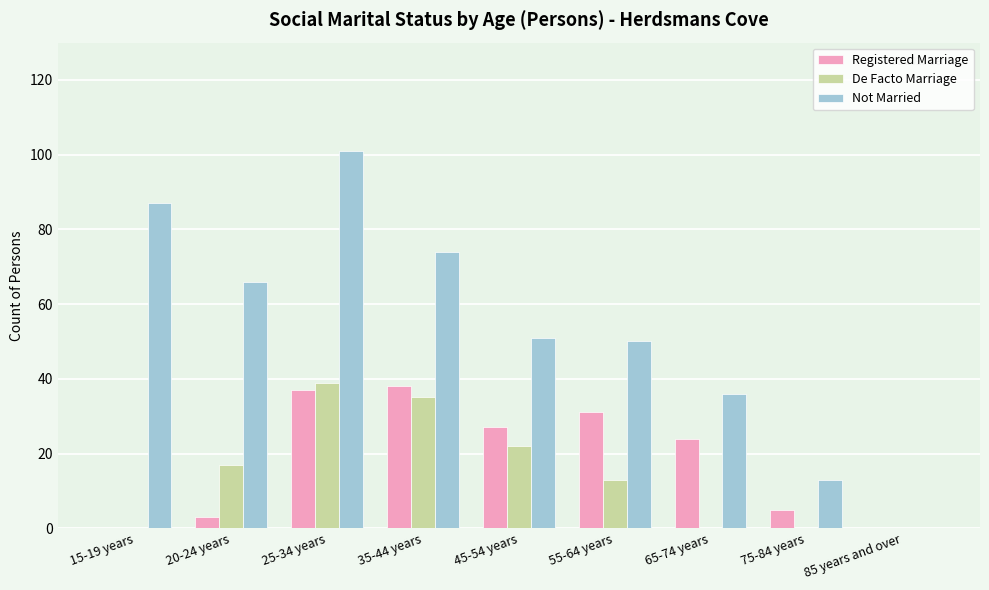

What is the sum of all Not Married values?

478